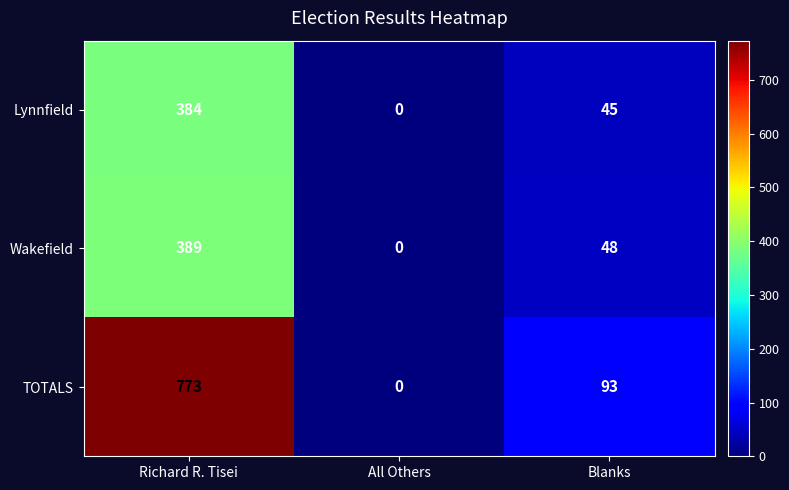

At which label does TOTALS first exceed 93?

Richard R. Tisei